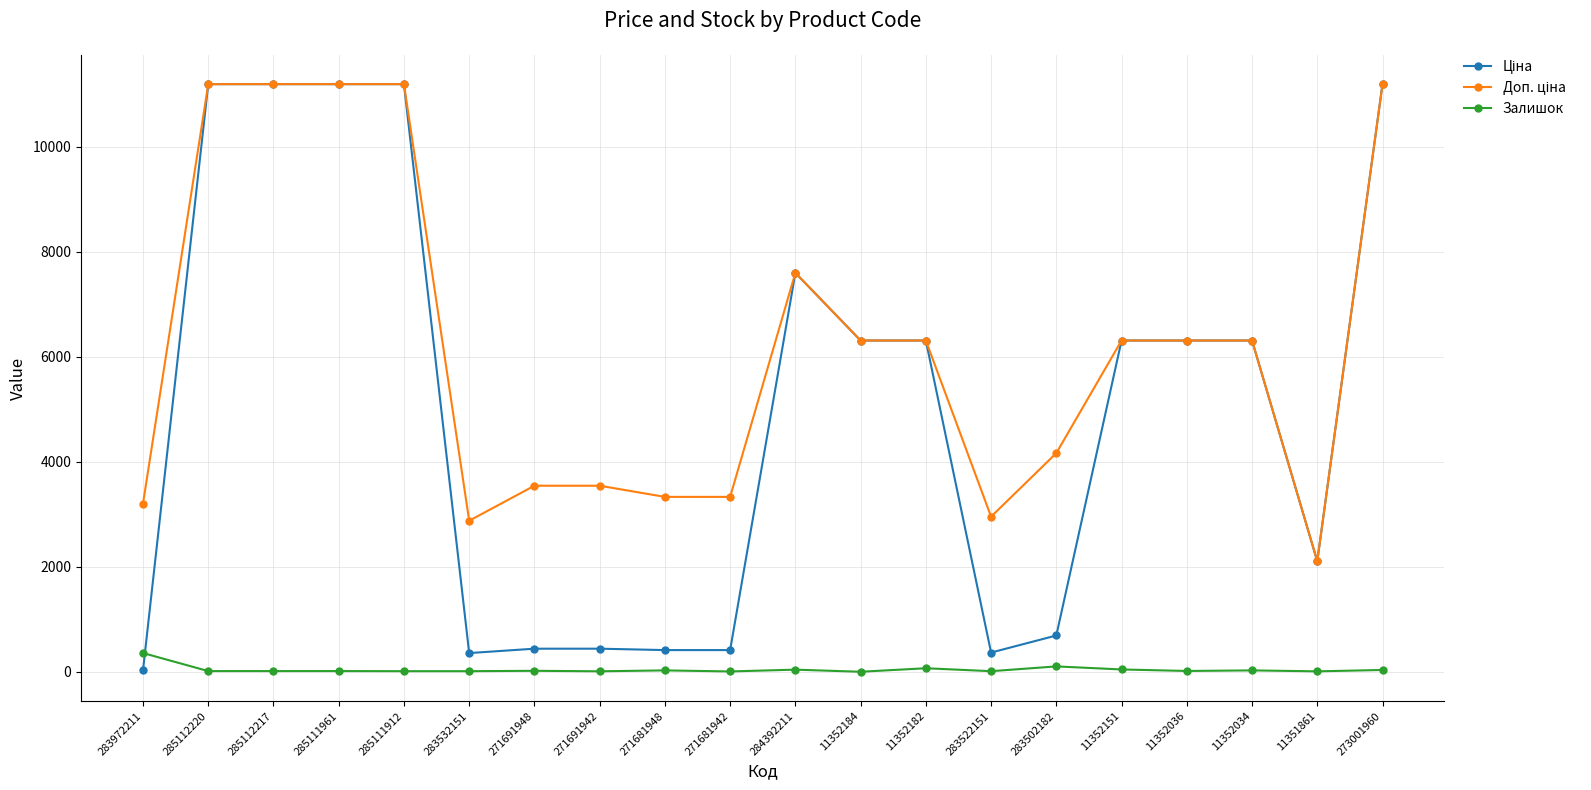

Count the number of data series in this chart.

3